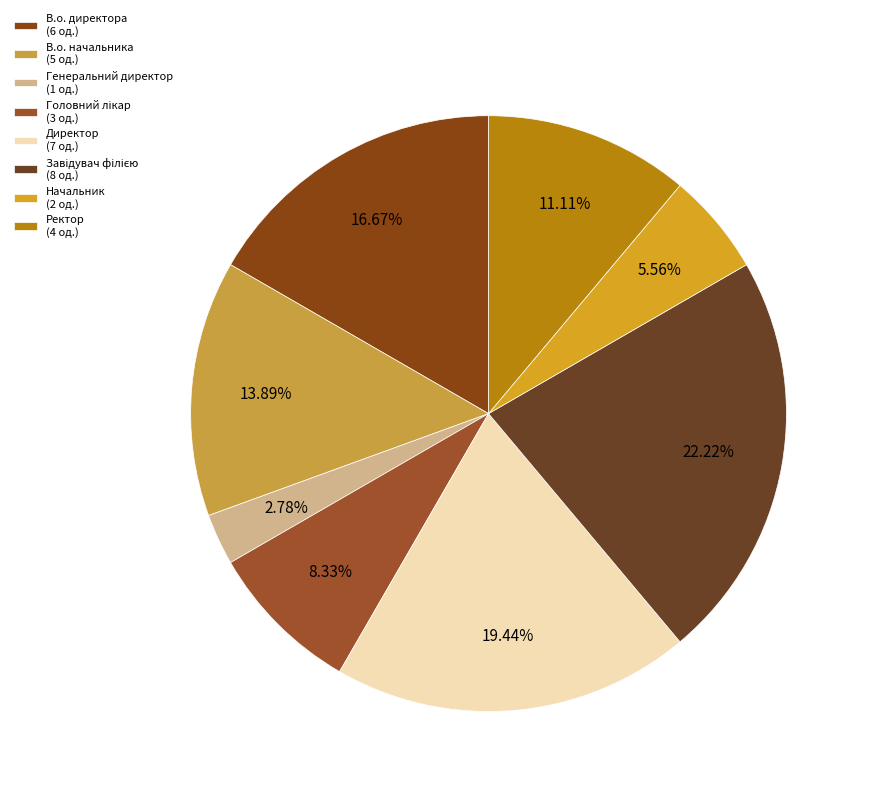

What percentage is the Головний лікар slice, to the nearest percent?

8%